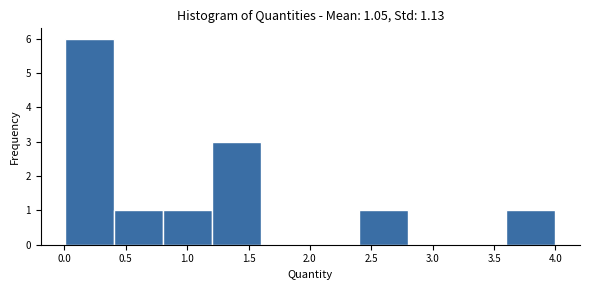

Reading left to right, list every bar in this chart as the range it spans on the x-axis followed by its height. Neither the bar edges nor the heights are printed on the chart, so give them approximately, as read against the axes.

0.0 to 0.4: 6
0.4 to 0.8: 1
0.8 to 1.2: 1
1.2 to 1.6: 3
1.6 to 2.0: 0
2.0 to 2.4: 0
2.4 to 2.8: 1
2.8 to 3.2: 0
3.2 to 3.6: 0
3.6 to 4.0: 1